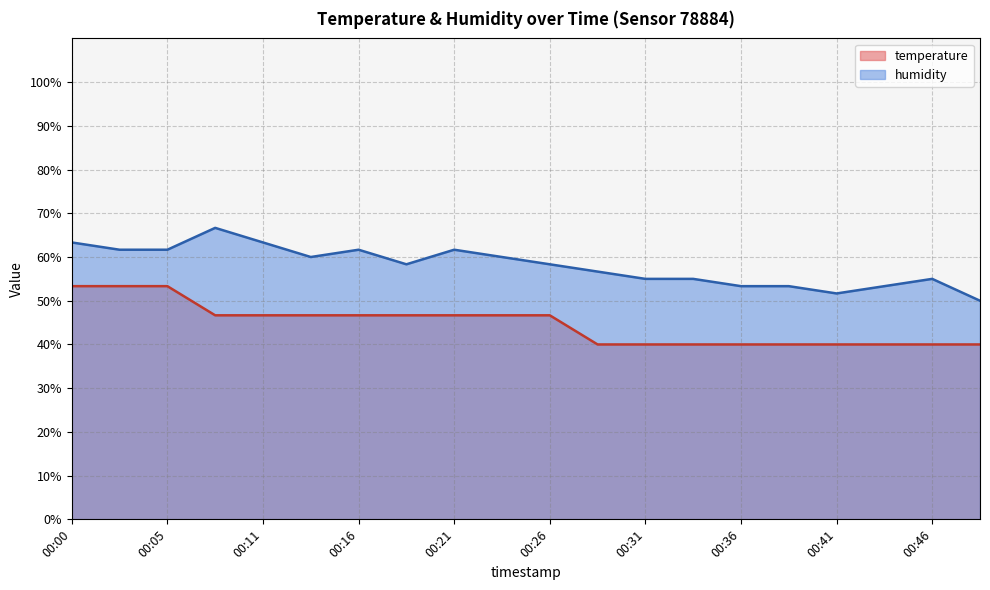

Does the chart display data point markers on the line(s)?

No